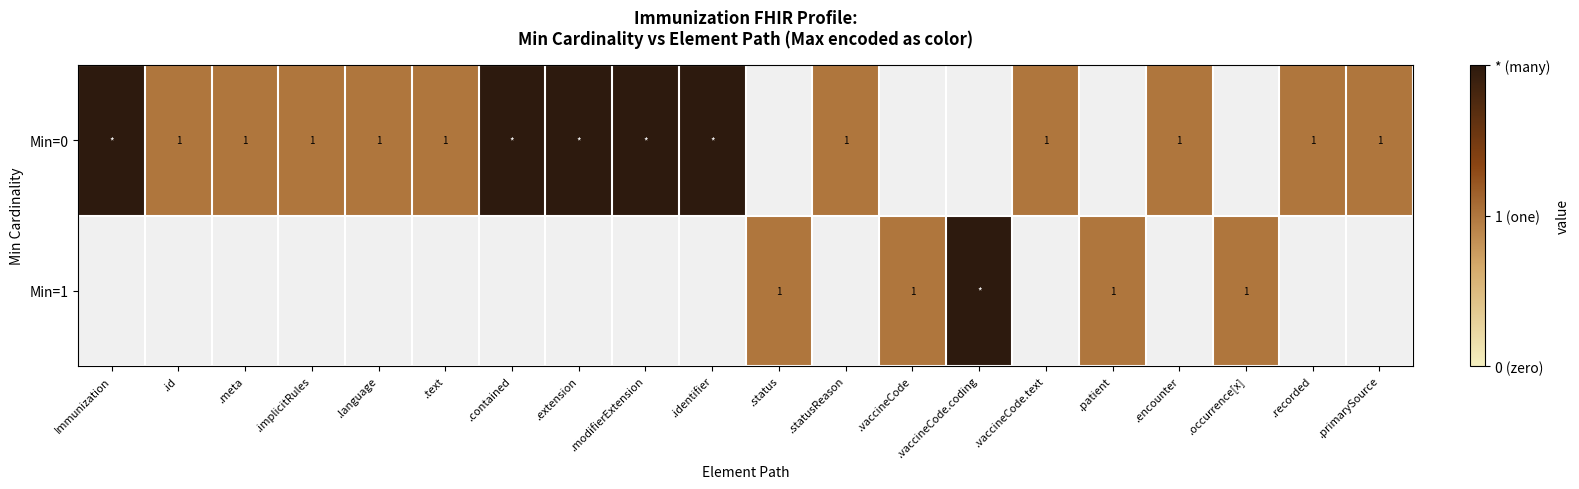

The value of Min=1 at .patient is 2. True or false?

False